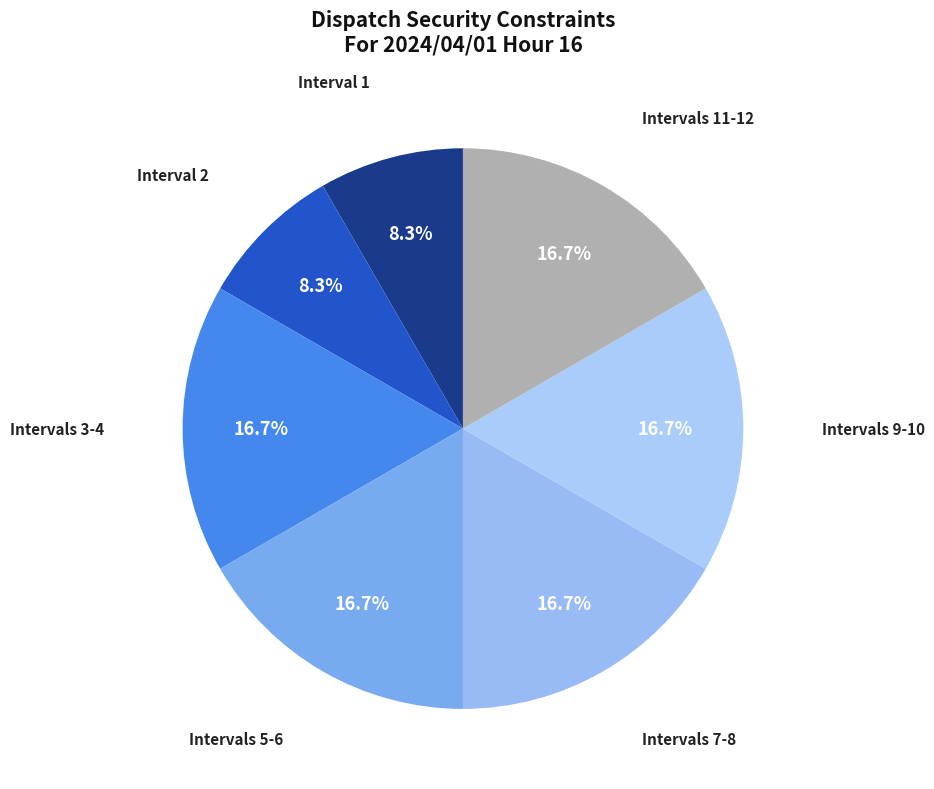

Is there any slice that represents more than half of the pie?

No